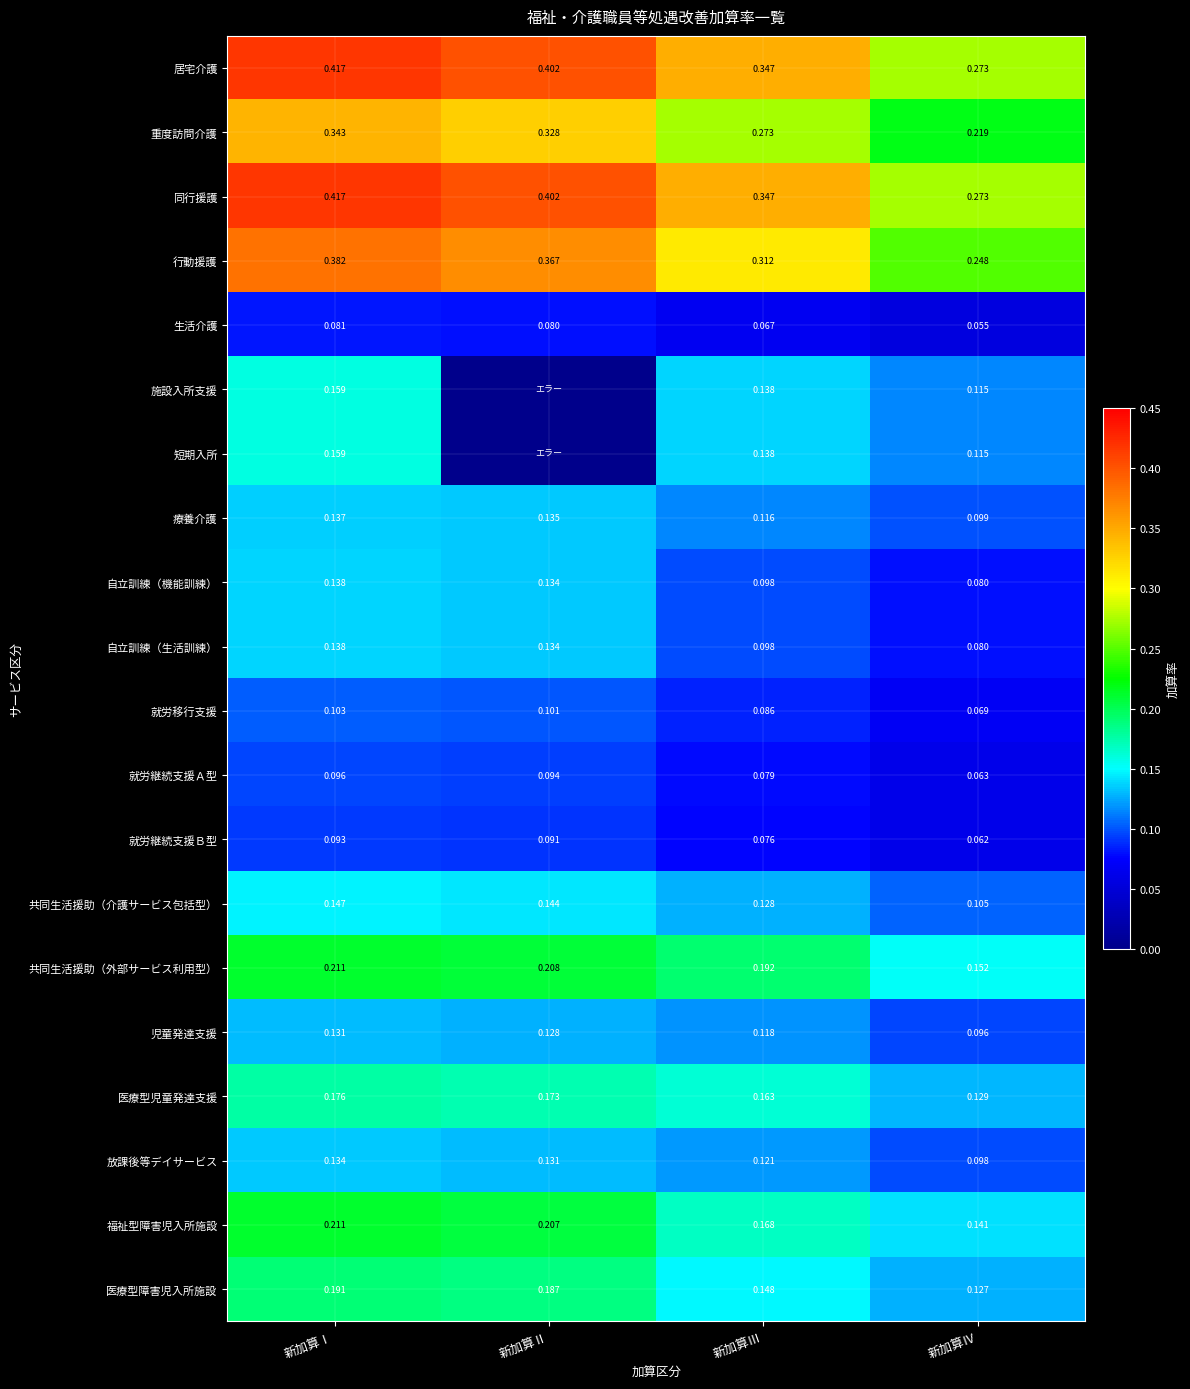

Is the value of 福祉型障害児入所施設 at 新加算Ⅱ greater than the value of 就労移行支援 at 新加算Ⅳ?

Yes